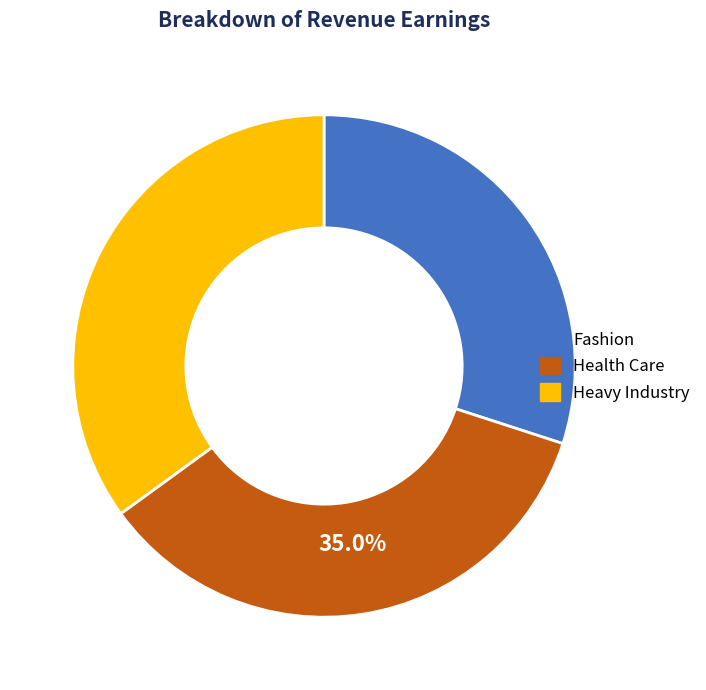

True or false: Health Care accounts for 30% of the total.

False